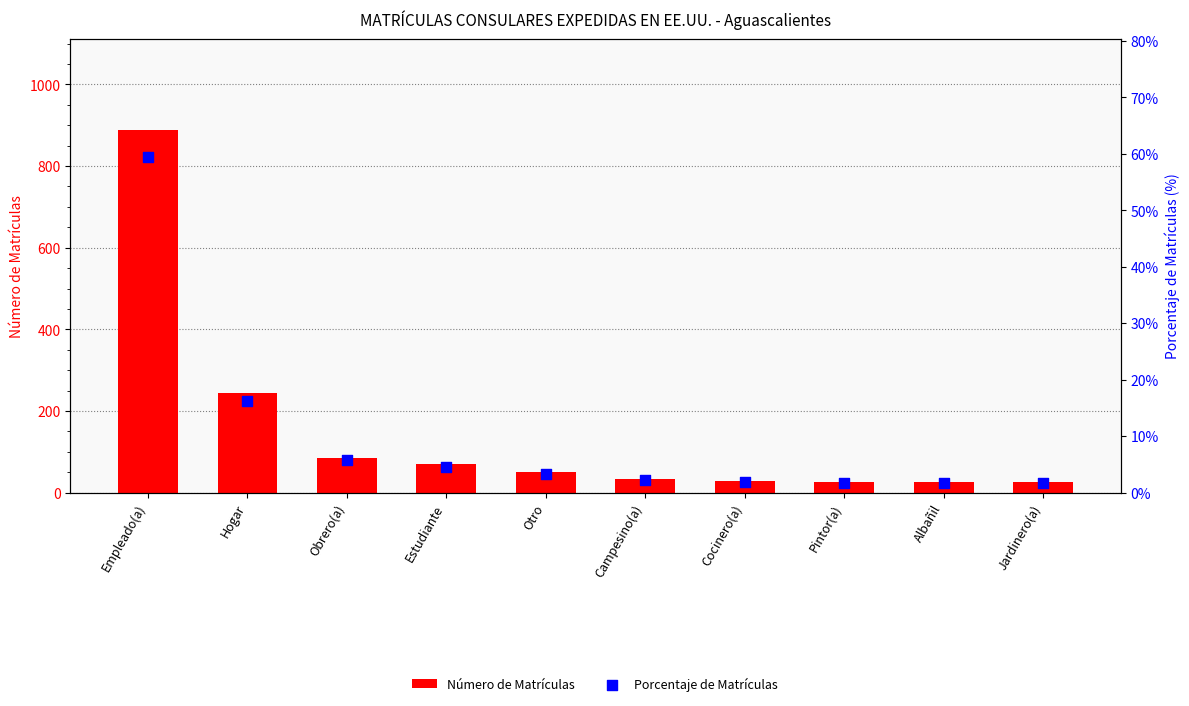

Is the value of Número de Matrículas at Cocinero(a) greater than the value of Porcentaje de Matrículas at Obrero(a)?

Yes